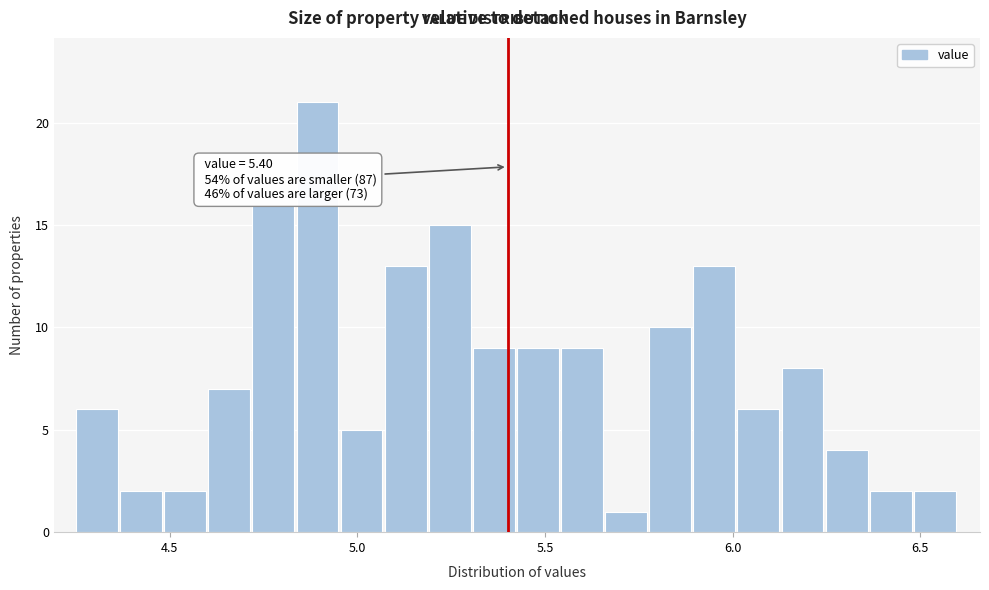

Read against the x-axis, roughly where is the centre of the tallest bar?

4.90